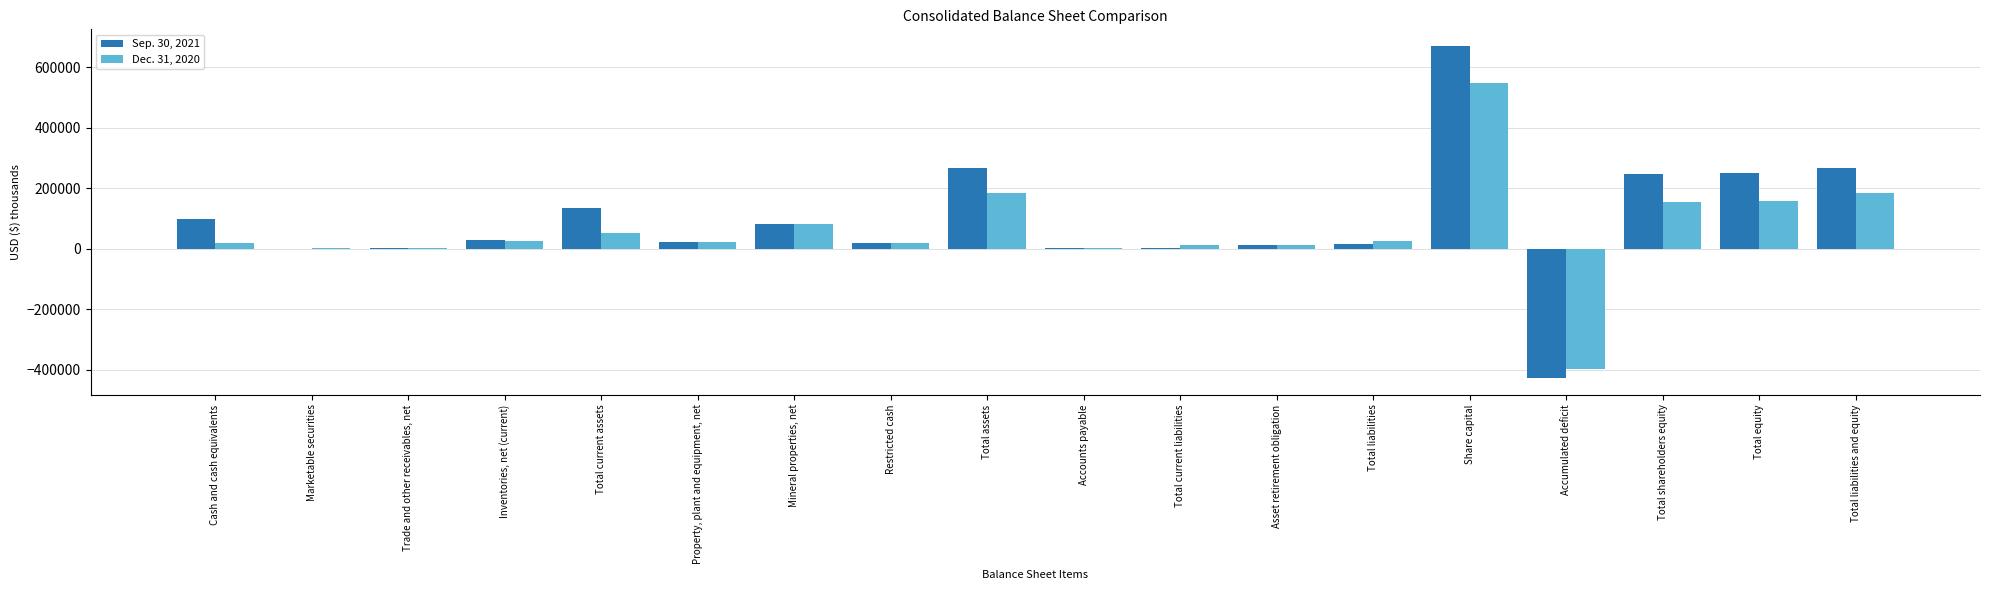

How many groups of bars are there?

18